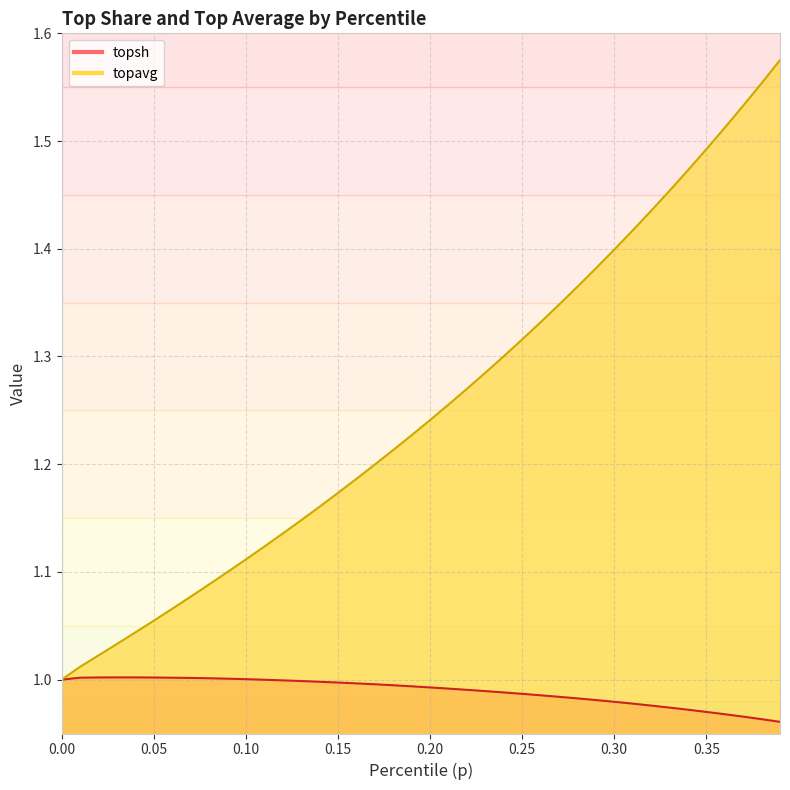

What is the label of the 33rd point from the right?

0.07